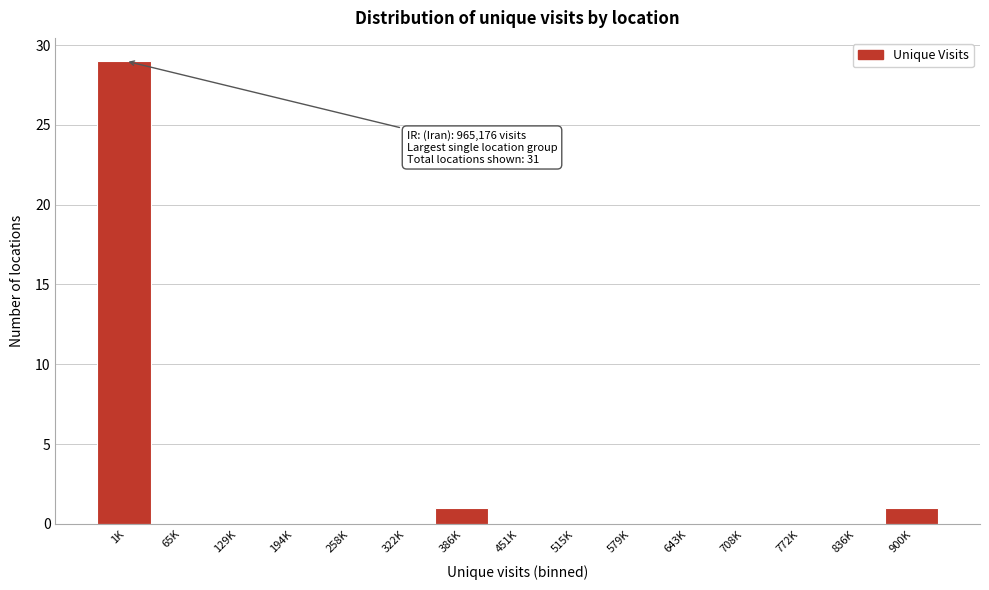

Reading left to right, list all the values displayed in this chart.

1K=29	65K=0	129K=0	194K=0	258K=0	322K=0	386K=1	451K=0	515K=0	579K=0	643K=0	708K=0	772K=0	836K=0	900K=1